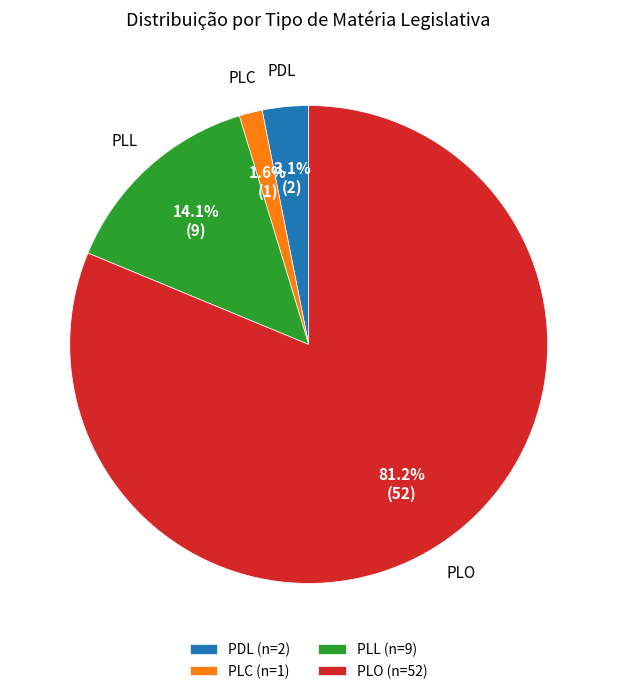

True or false: PLL accounts for 23% of the total.

False